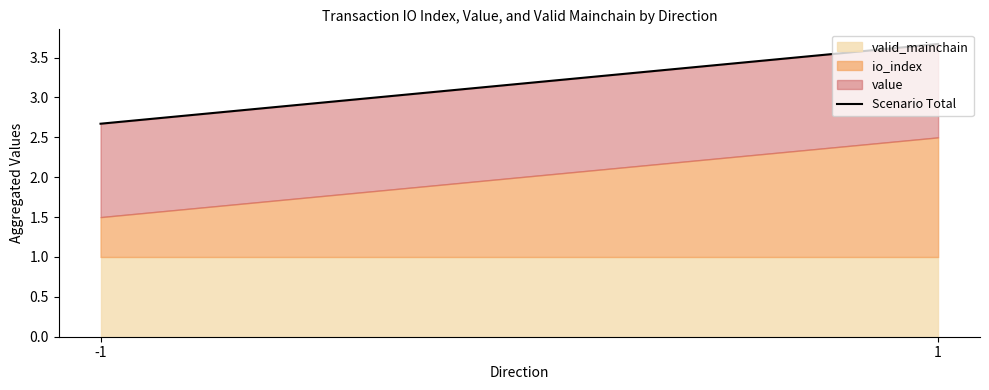

What is the change in value from -1 to 1?

+1.0